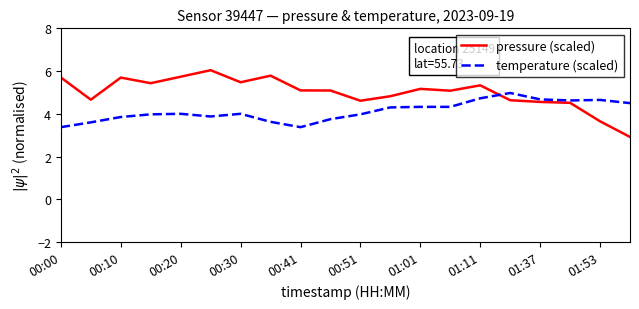

List the series in order of their peak value, highest first.

pressure (scaled), temperature (scaled)